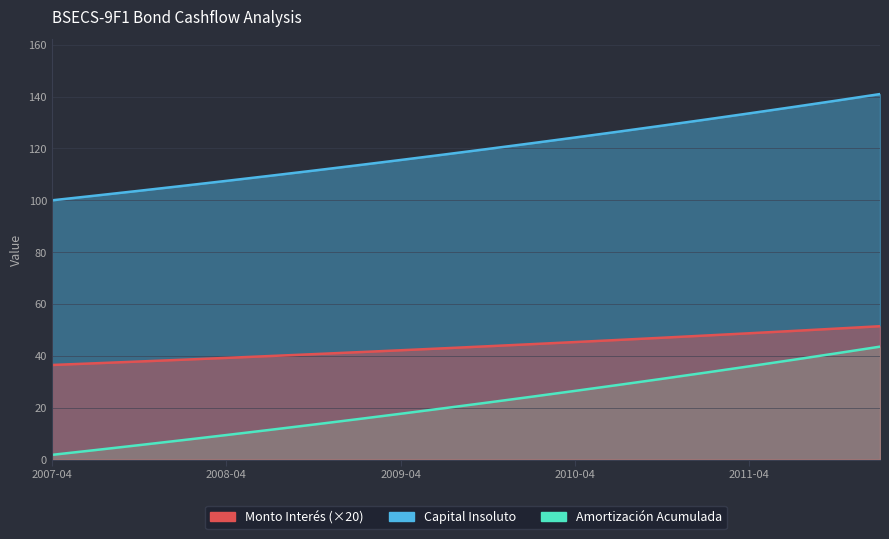

Reading right to left, extract all data points from this chart.

Capital Insoluto: 141.0	138.5	136.0	133.5	131.2	128.8	126.5	124.2	122.0	119.8	117.7	115.6	113.5	111.5	109.5	107.5	105.6	103.7	101.8	100.0
Monto Interés: 51.4	50.5	49.6	48.7	47.9	47.0	46.2	45.3	44.5	43.7	42.9	42.2	41.4	40.7	39.9	39.2	38.5	37.8	37.2	36.5
Amortización Acumulada: 43.6	41.0	38.5	36.0	33.5	31.2	28.8	26.5	24.2	22.0	19.8	17.7	15.6	13.5	11.5	9.5	7.5	5.6	3.7	1.8